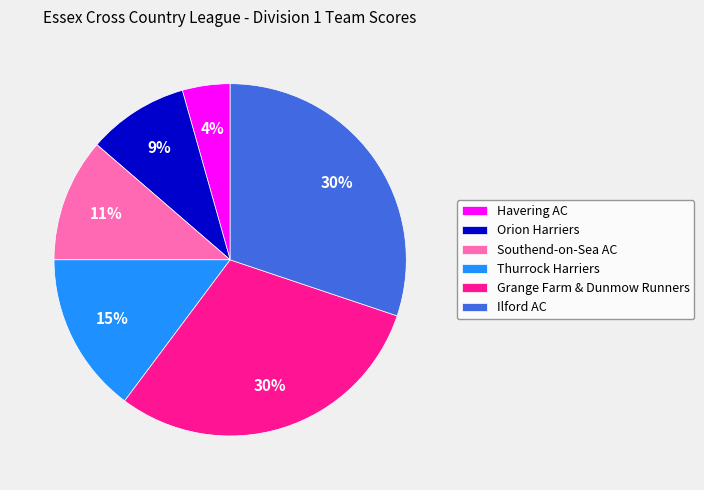

True or false: Grange Farm & Dunmow Runners accounts for 30% of the total.

True